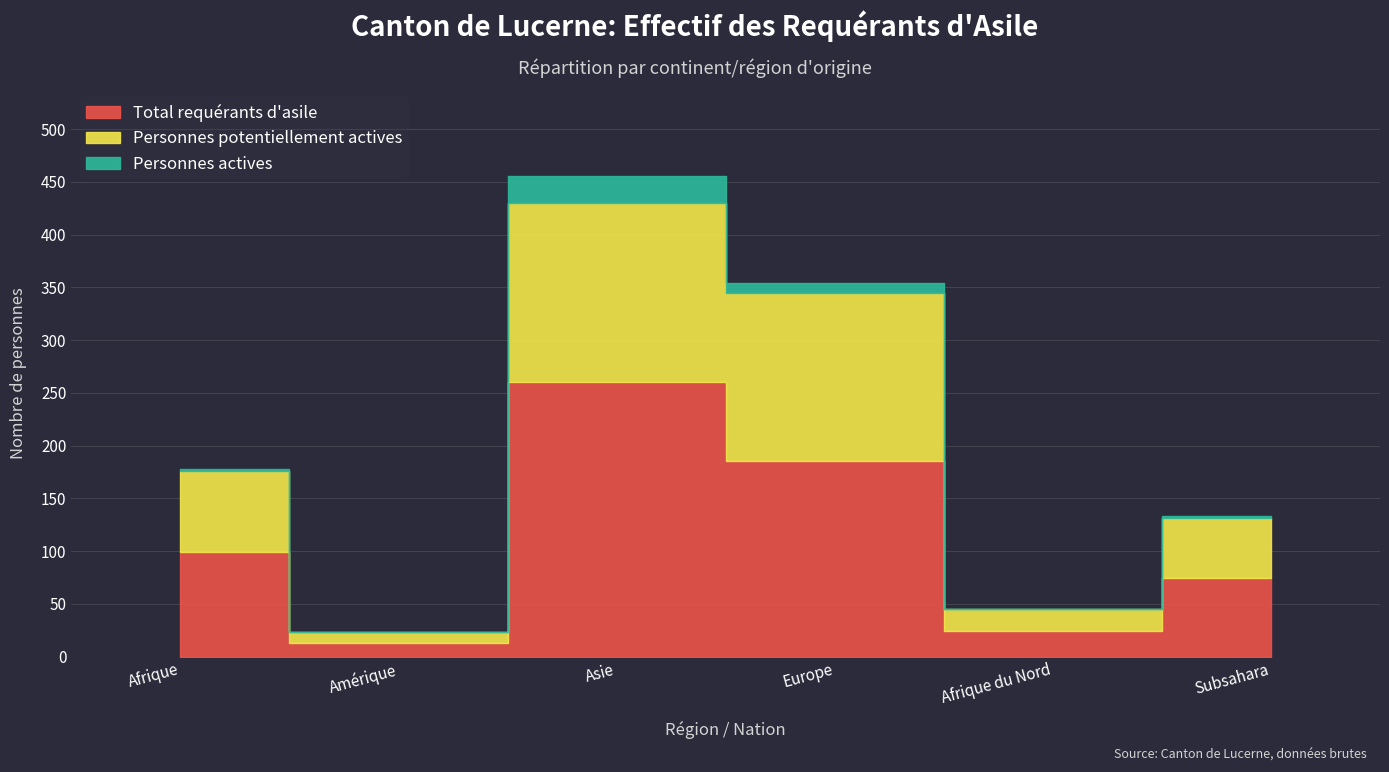

True or false: Personnes actives and Personnes potentiellement actives cross at least once.

False